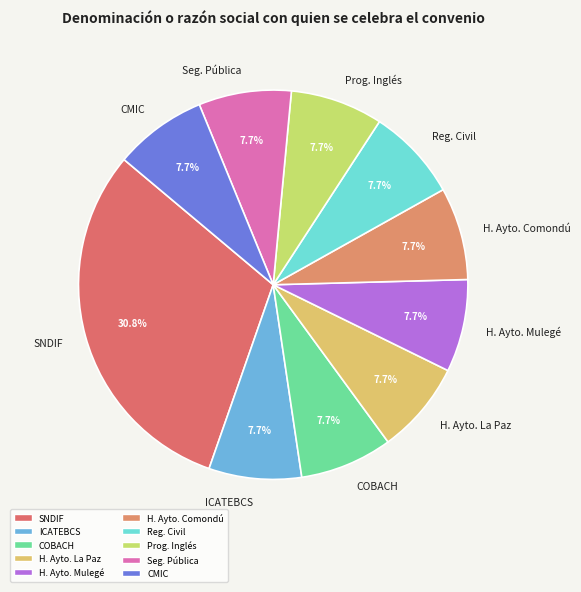

Is SNDIF the majority of the pie?

No